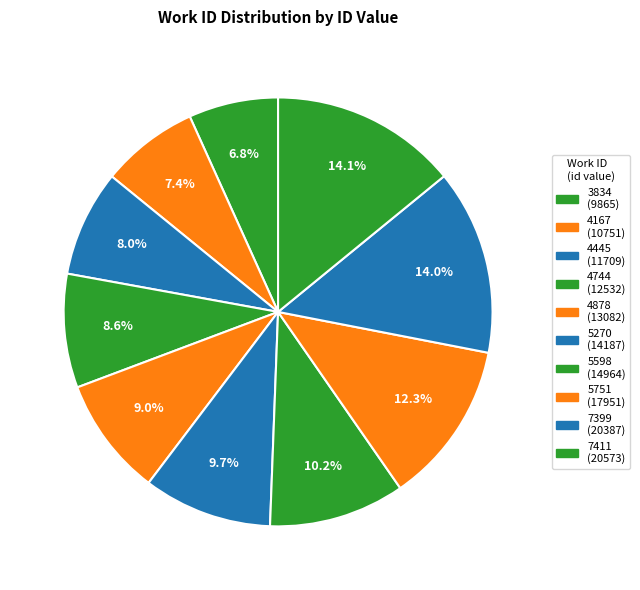

To the nearest percent, what is the difference between the 4445 and 5598 slice percentages?

2%